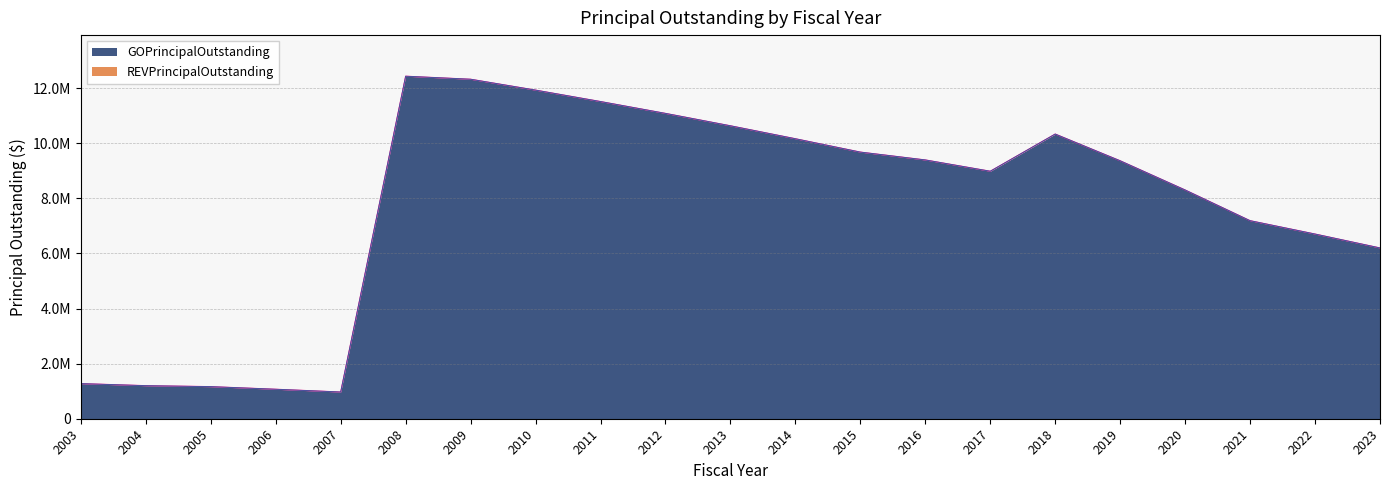

Which category has the lowest value across all series?

2007